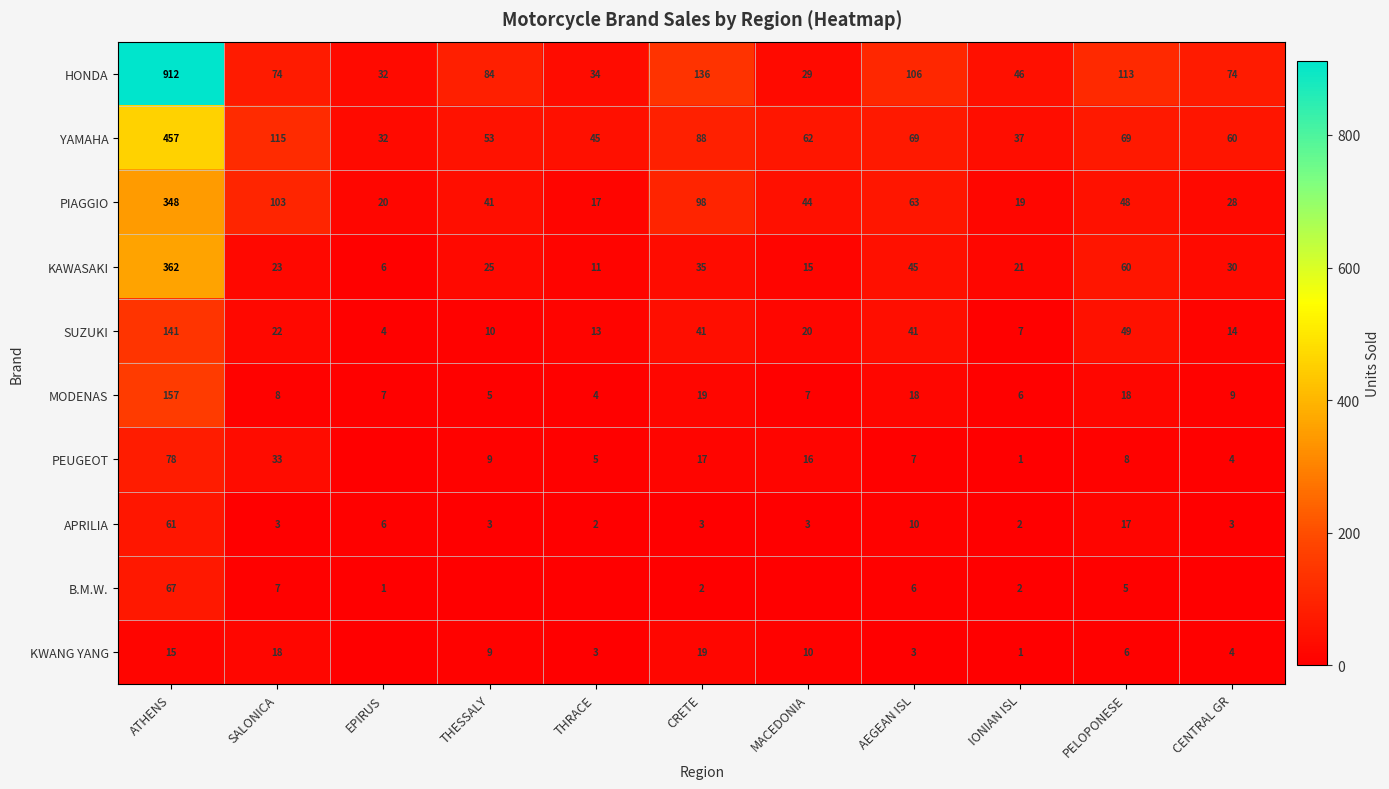

At which label is MODENAS closest to 80?

CRETE